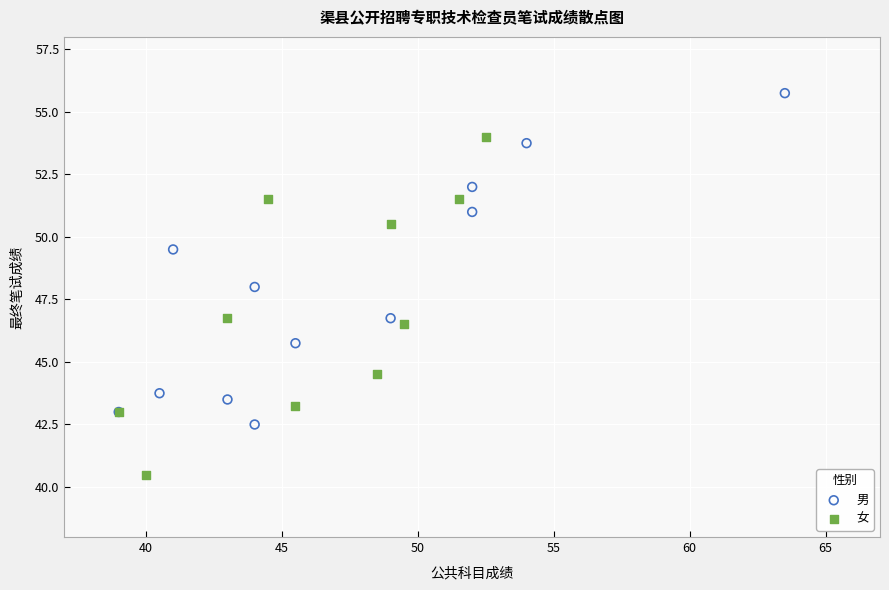

Which series contains the lowest Y value?

女